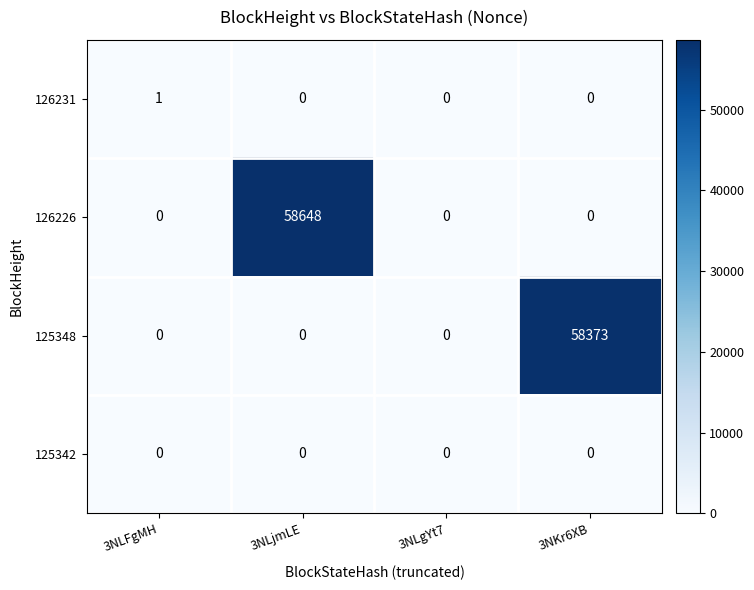

Which series has the largest total across all categories?

126226